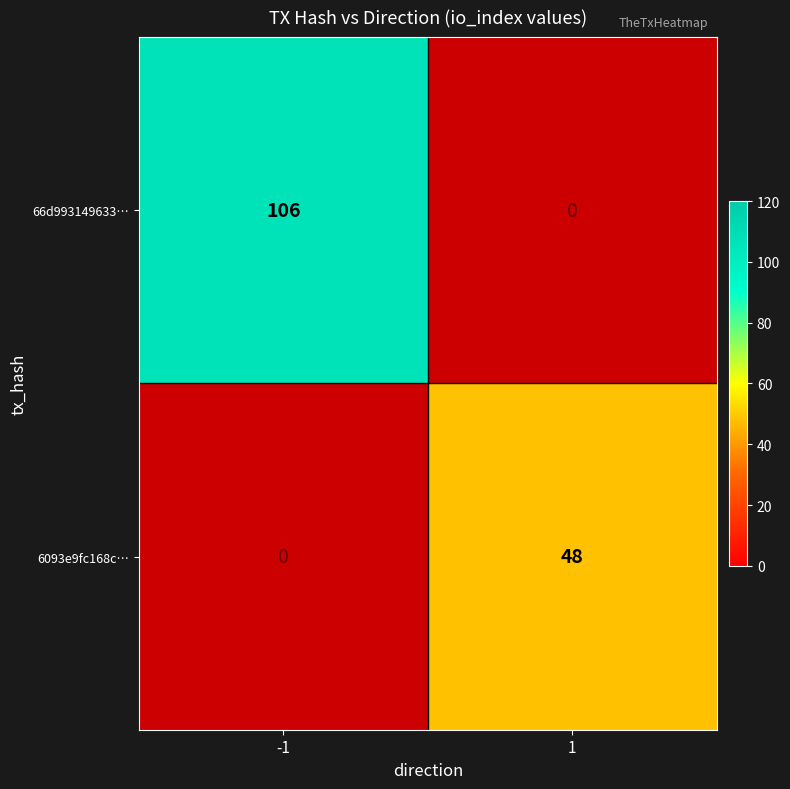

What is the spread (max minus min) of values at -1?

106